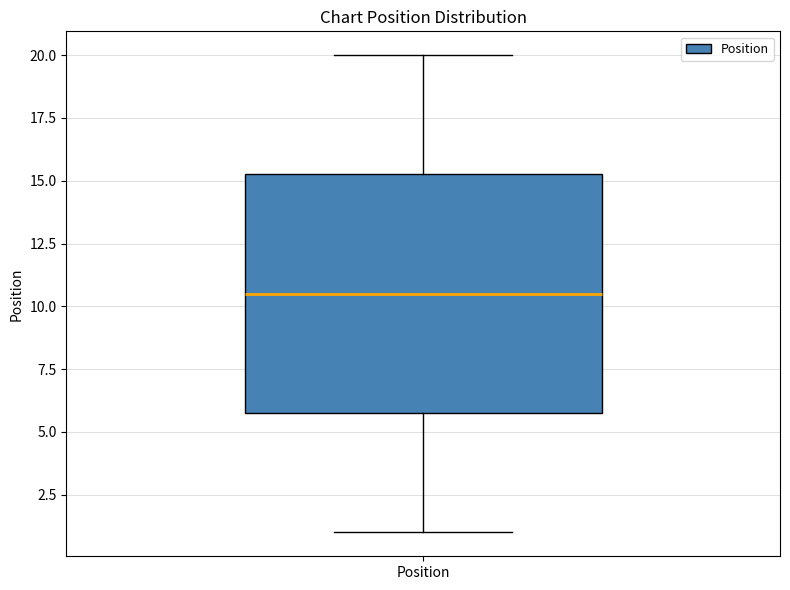

Transcribe this box plot: give where the median line is, the range the box spans, and where the two whiskers end, as read against the y-axis. The values are not printed on the chart, so give them approximately, as read against the axis.

median 10.5, box 6.0 to 15.5, whiskers 1.0 to 20.0